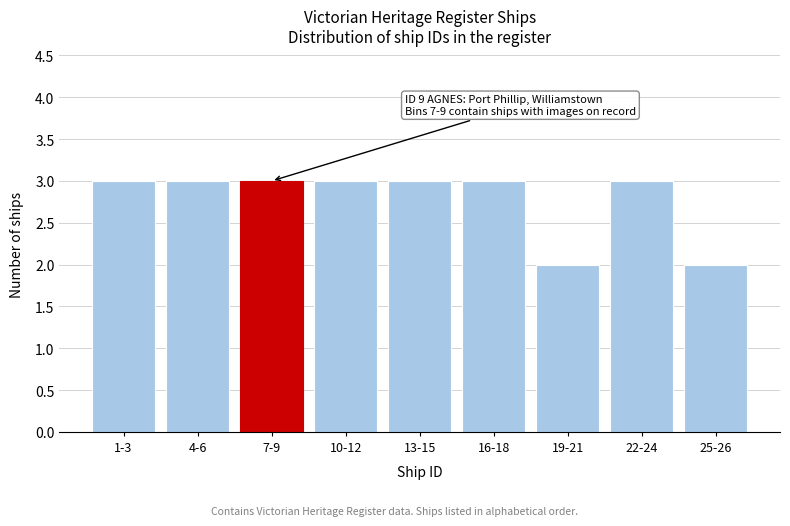

Reading right to left, list all the values displayed in this chart.

25-26=2	22-24=3	19-21=2	16-18=3	13-15=3	10-12=3	7-9=3	4-6=3	1-3=3